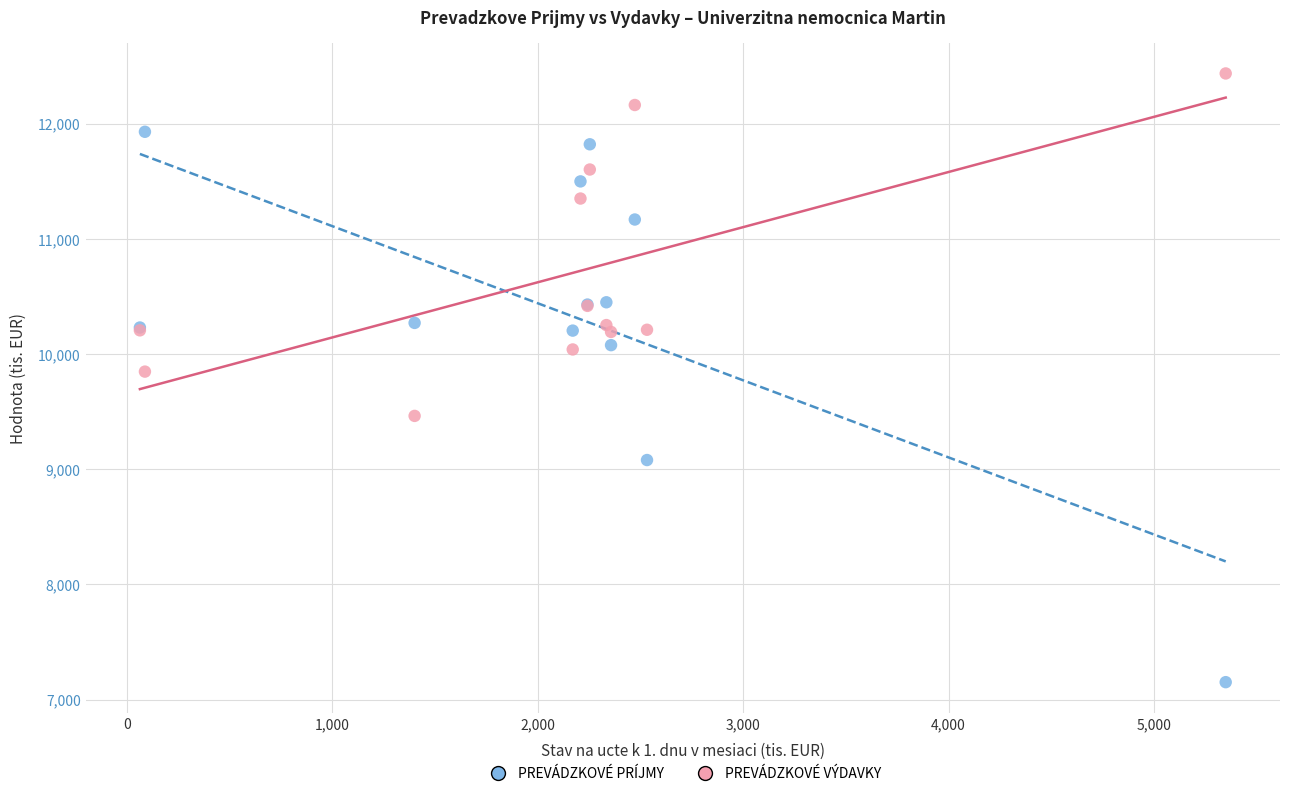

Which series reaches the minimum Y coordinate?

PREVÁDZKOVÉ PRÍJMY